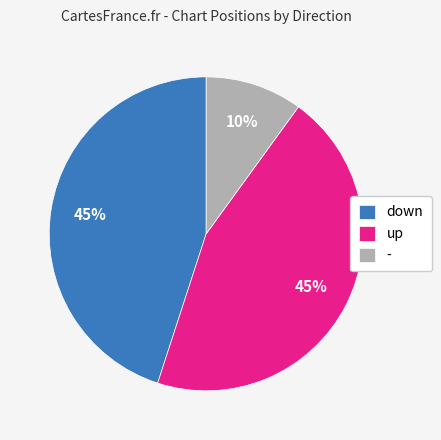

The - slice represents 10% of the pie. True or false?

True